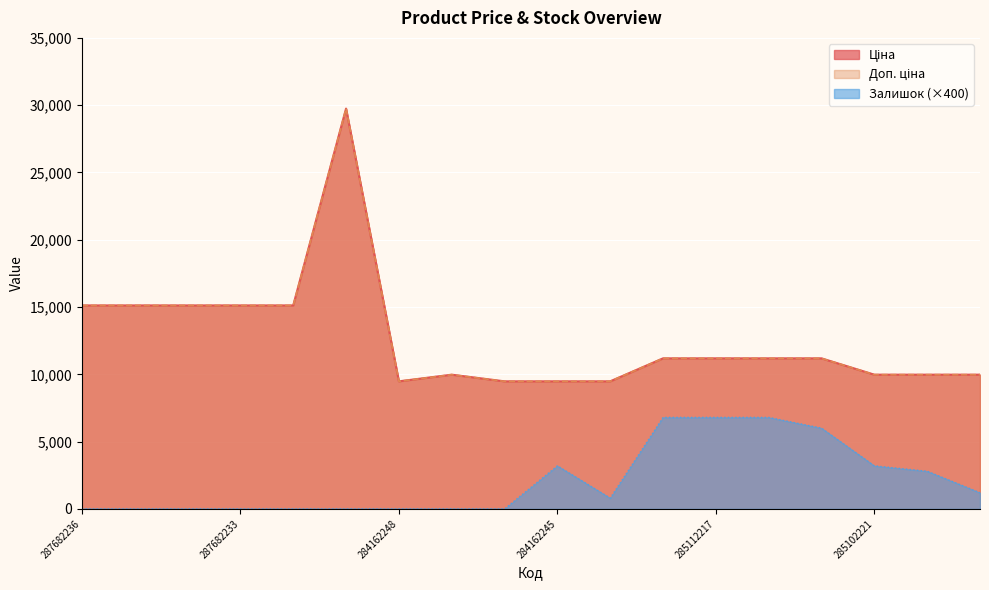

What is the minimum value for Ціна?

9480.1